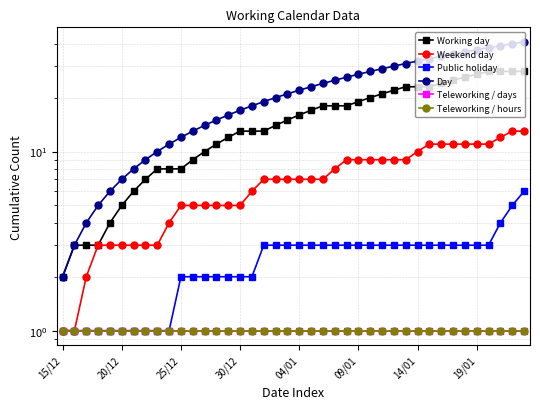

What is the average value of the Teleworking / hours series?

1